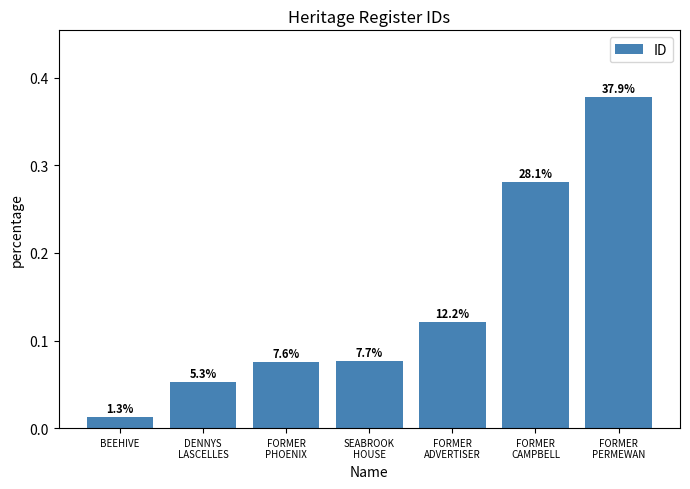

Does the chart contain any negative values?

No